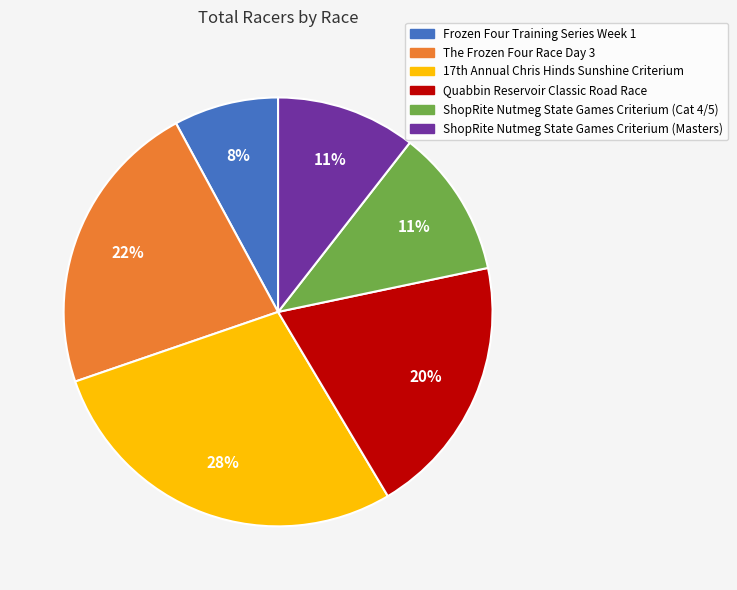

To the nearest percent, what portion does ShopRite Nutmeg State Games Criterium (Cat 4/5) represent?

11%